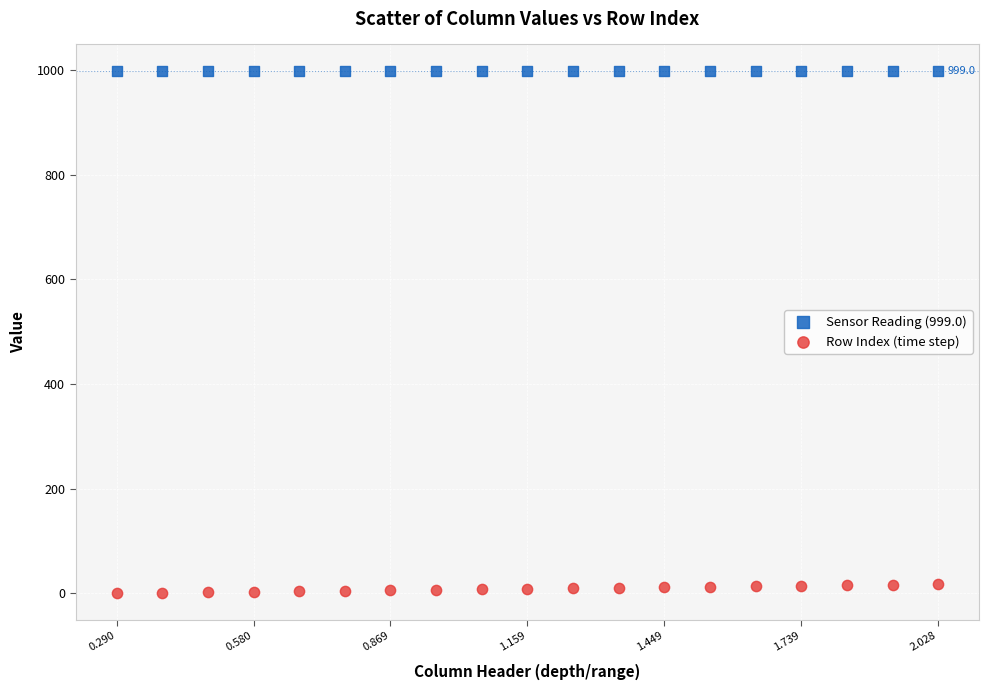

Which series reaches the maximum Y coordinate?

Sensor Reading (999.0)